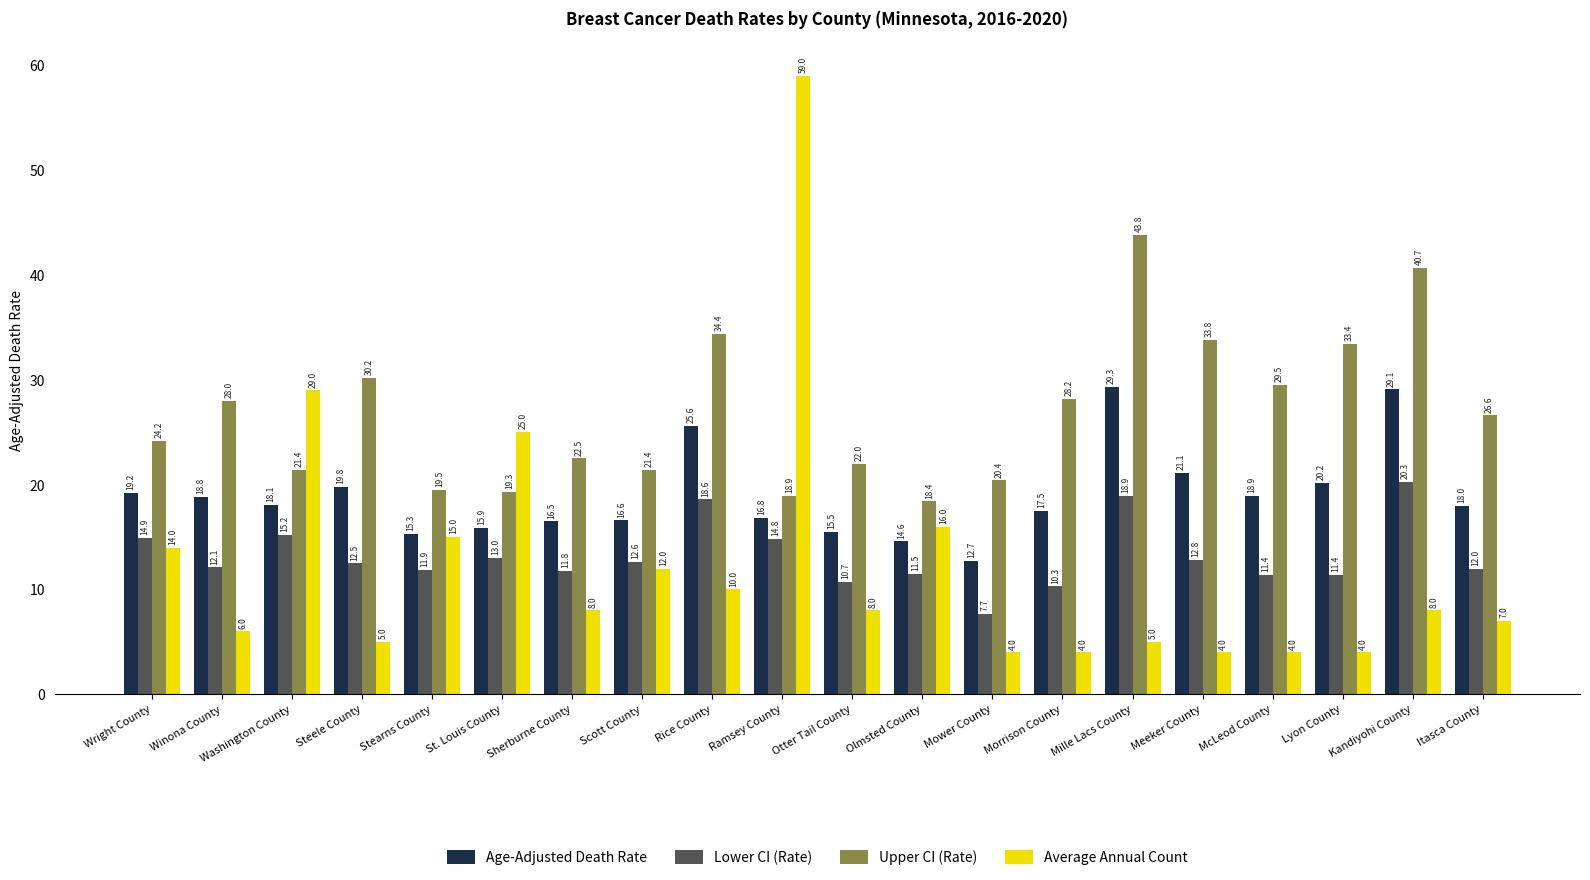

Reading right to left, transcribe all the data shown in this chart.

Age-Adjusted Death Rate: 18.0	29.1	20.2	18.9	21.1	29.3	17.5	12.7	14.6	15.5	16.8	25.6	16.6	16.5	15.9	15.3	19.8	18.1	18.8	19.2
Lower CI (Rate): 12.0	20.3	11.4	11.4	12.8	18.9	10.3	7.7	11.5	10.7	14.8	18.6	12.6	11.8	13.0	11.9	12.5	15.2	12.1	14.9
Upper CI (Rate): 26.6	40.7	33.4	29.5	33.8	43.8	28.2	20.4	18.4	22.0	18.9	34.4	21.4	22.5	19.3	19.5	30.2	21.4	28.0	24.2
Average Annual Count: 7.0	8.0	4.0	4.0	4.0	5.0	4.0	4.0	16.0	8.0	59.0	10.0	12.0	8.0	25.0	15.0	5.0	29.0	6.0	14.0